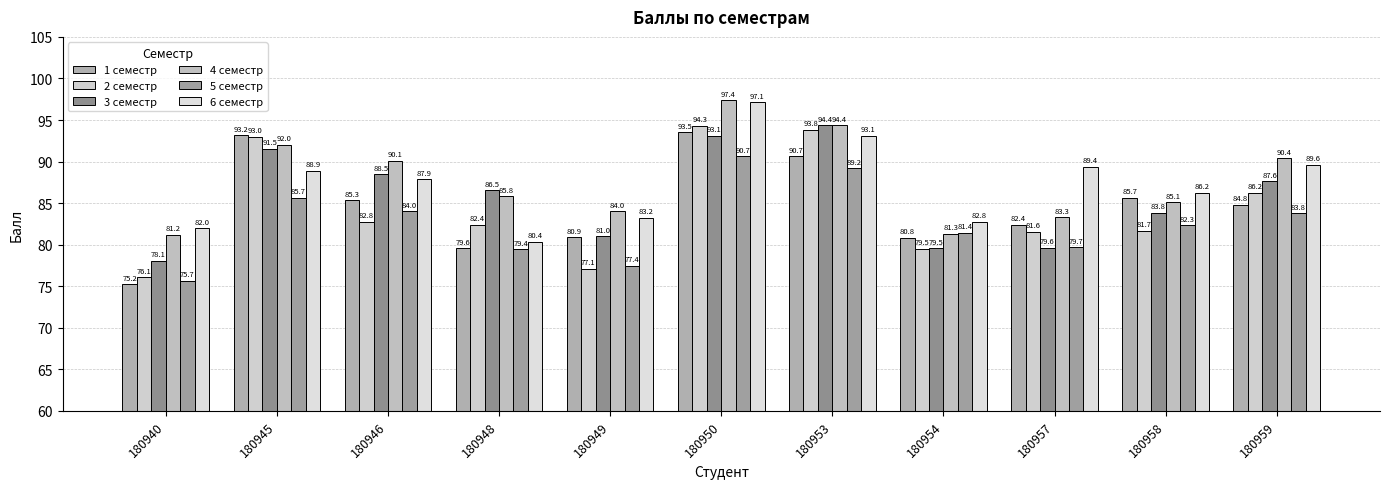

The value of 5 семестр at 180940 is 123.9. True or false?

False